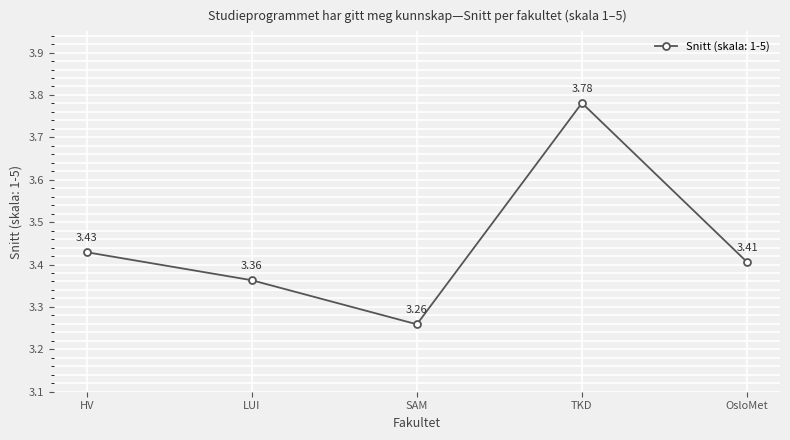

What is the label of the 1st point from the right?

OsloMet